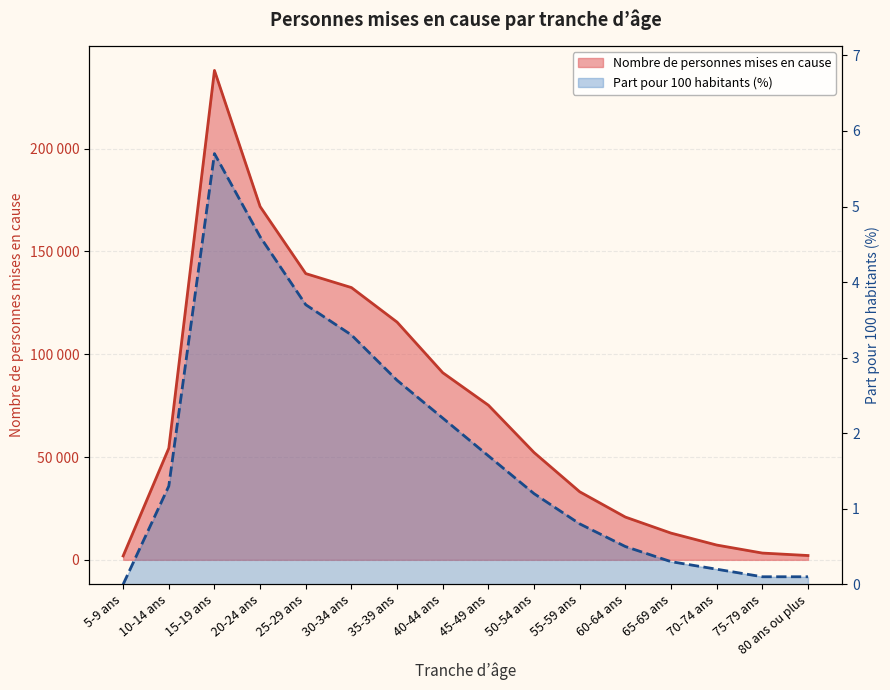

What are all the series names shown in the legend?

Nombre de personnes mises en cause, Part pour 100 habitants (en %)